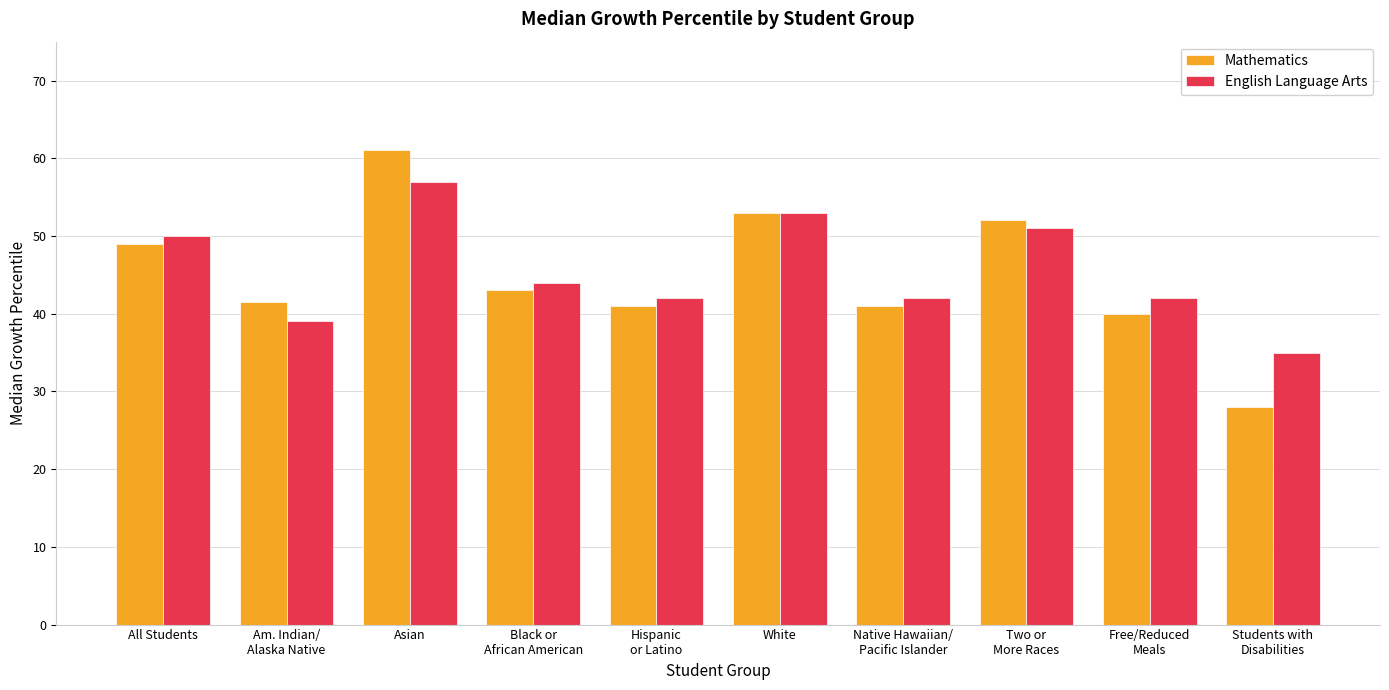

Which series has the widest spread of values?

Mathematics